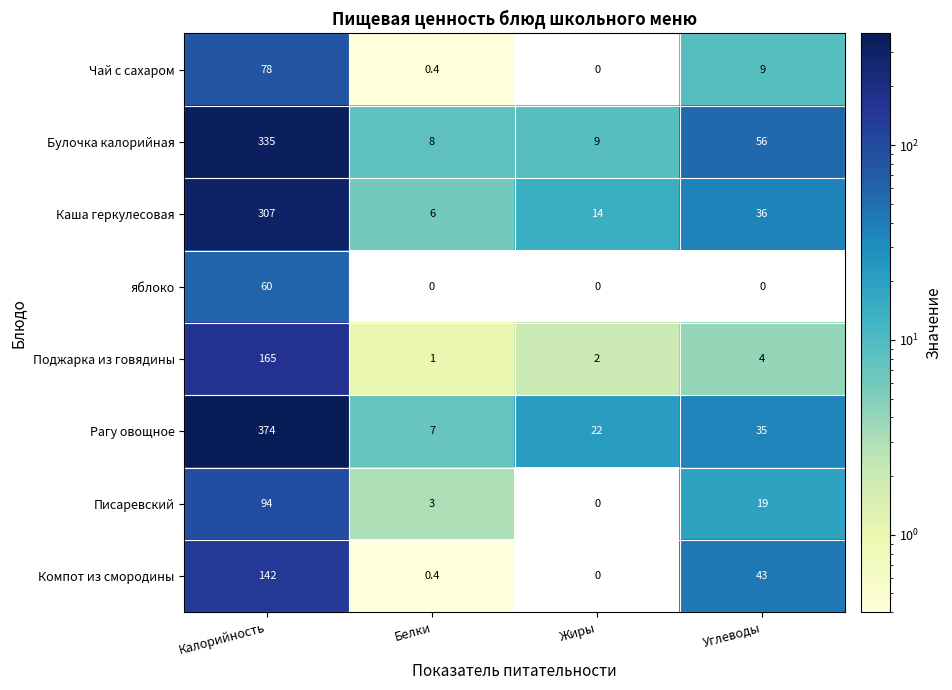

At which category is the sum across all series the highest?

Калорийность